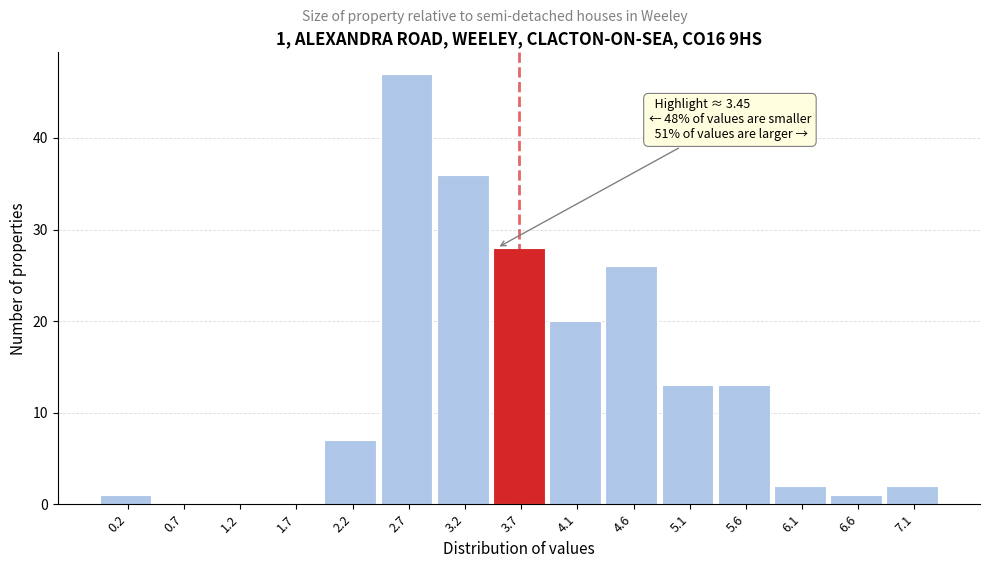

Which range on the x-axis has the tallest bar?

2.45 to 2.95